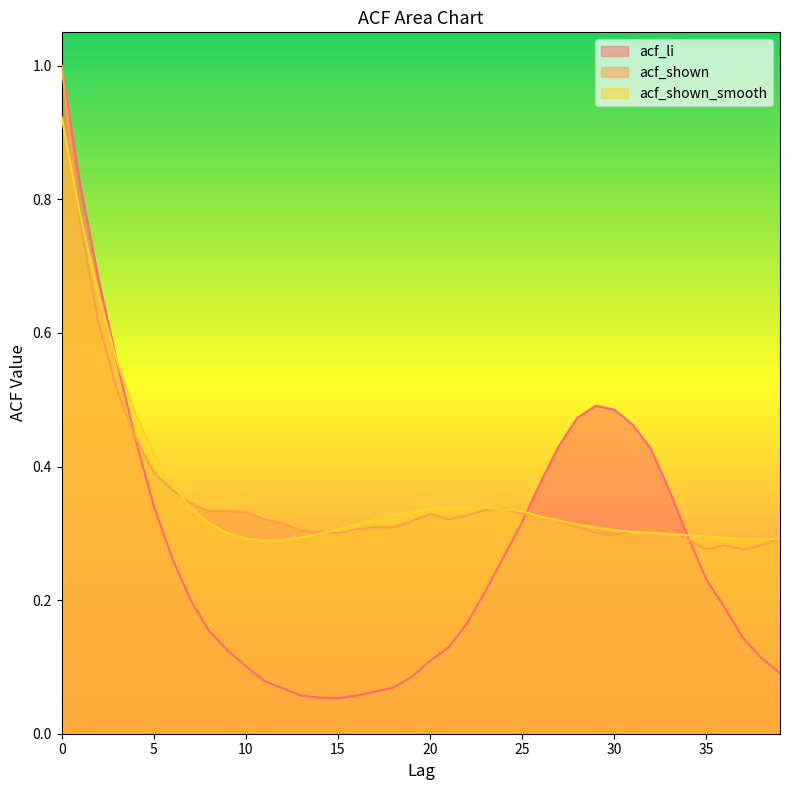

What is the sum of the acf_shown values at 16 and 32?

0.6